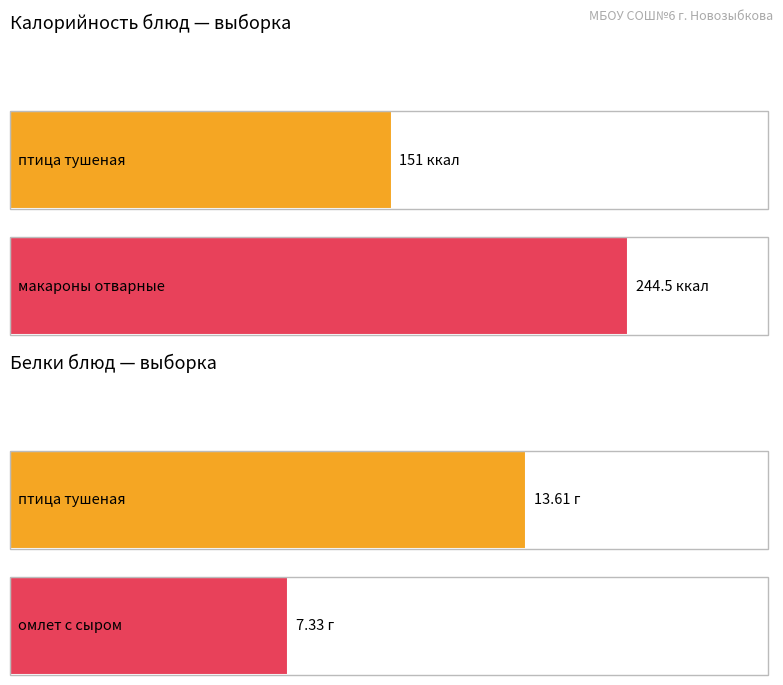

List the series in order of their overall mean, highest first.

Калорийность, Белки